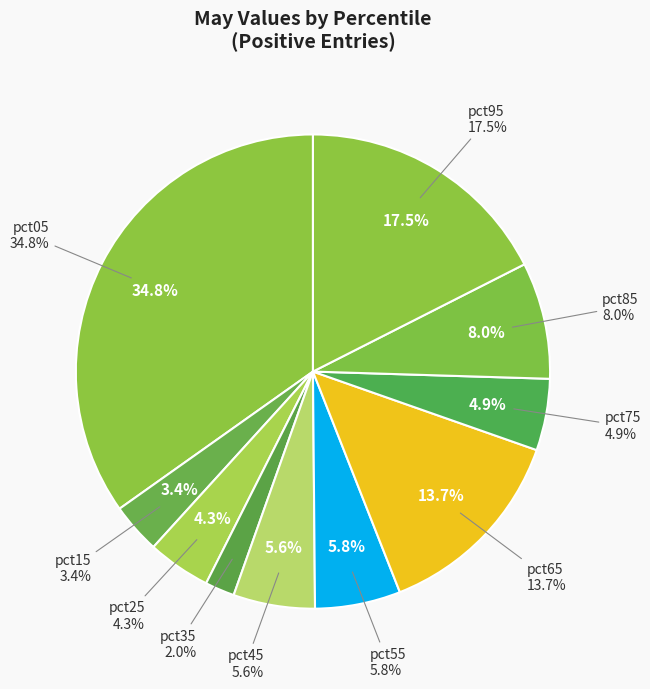

To the nearest percent, what is the difference between the pct35 and pct95 slice percentages?

16%